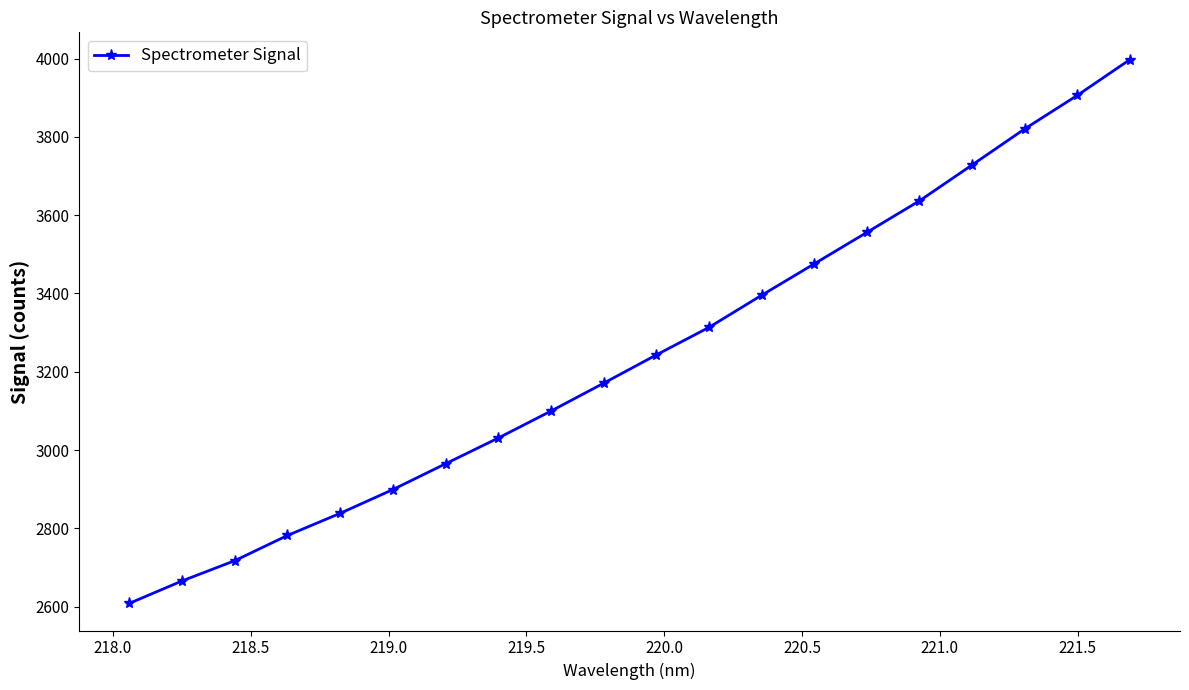

True or false: the data has more than 0 interior local peaks.

False